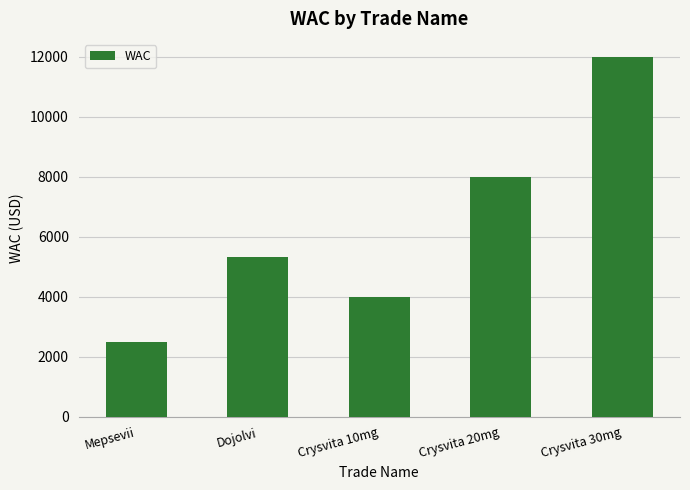

List the labels in order of value, smallest first.

Mepsevii, Crysvita 10mg, Dojolvi, Crysvita 20mg, Crysvita 30mg